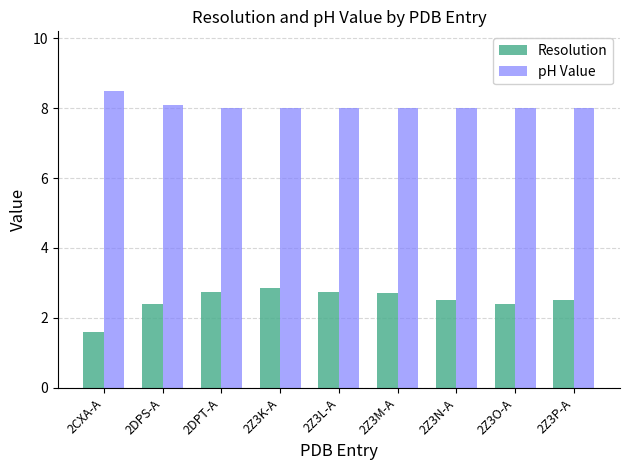

At which label does Resolution first exceed 2?

2DPS-A